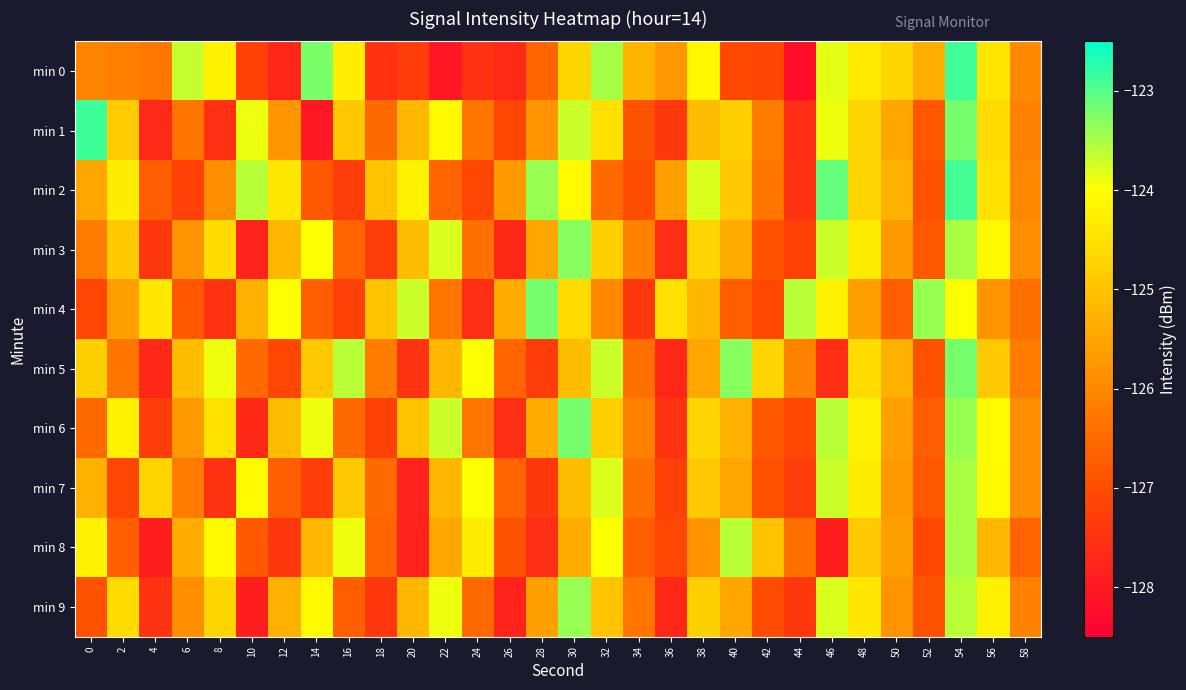

What is the spread (max minus min) of values at 26?

2.4